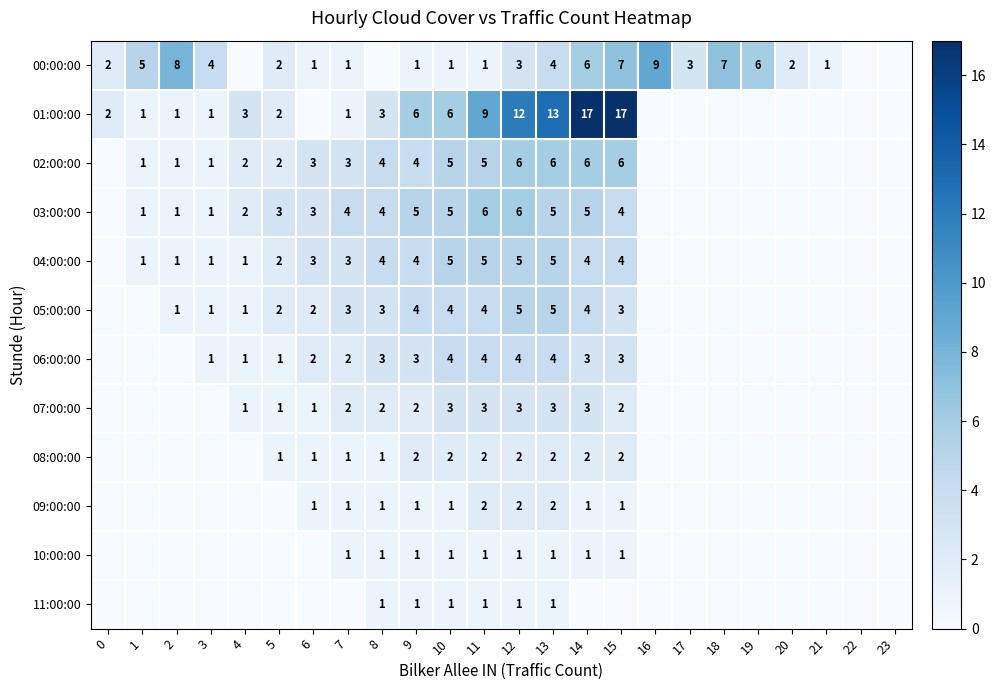

The value of 03:00:00 at 7 is 4. True or false?

True